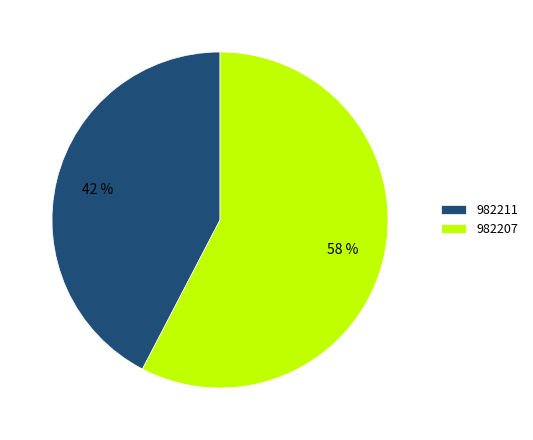

To the nearest percent, what is the average slice percentage?

50%